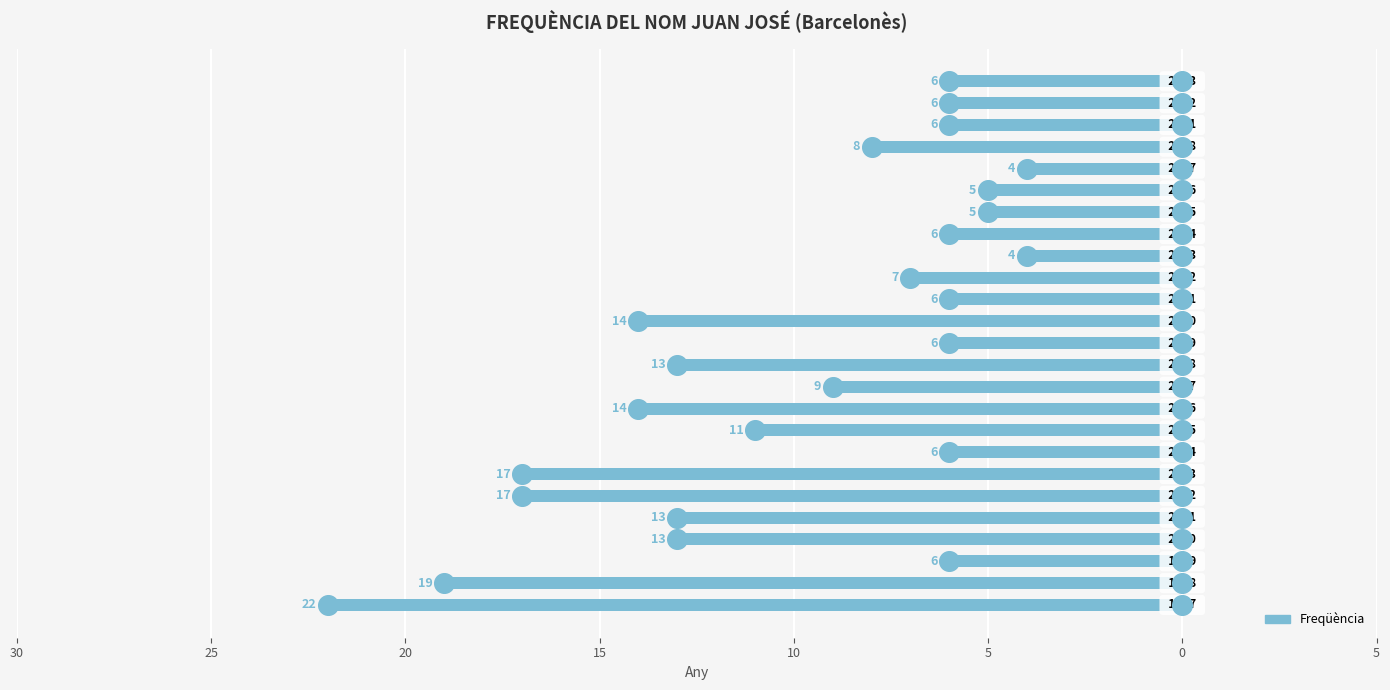

Between 21 and 18, which is larger?

18